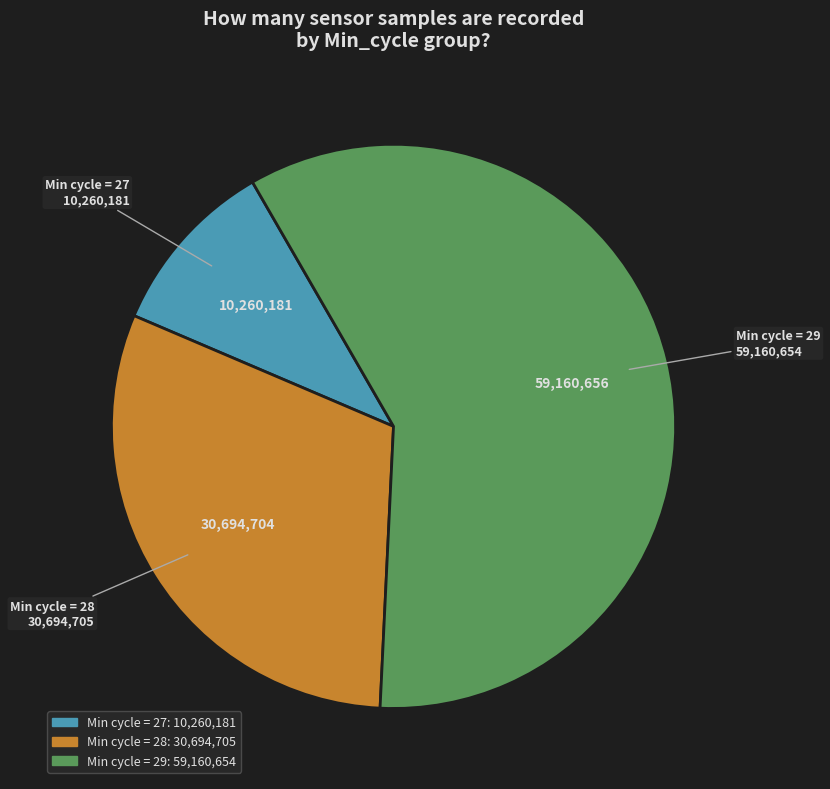

Is there a majority slice in this chart?

Yes